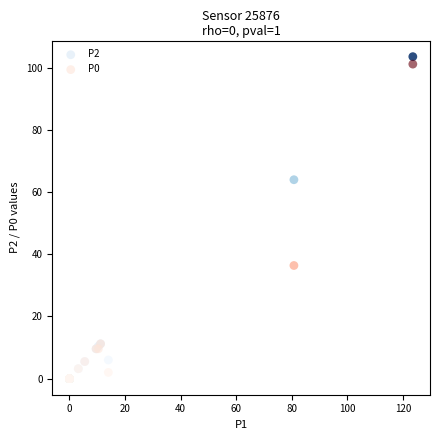

Across all series, what Y value is closest to 51?

64.0